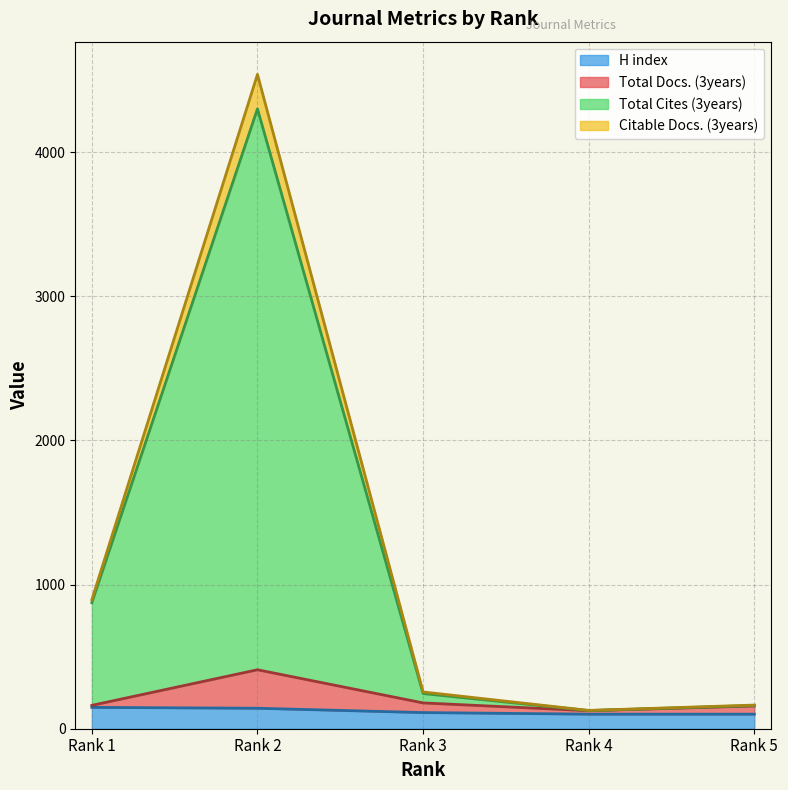

How many lines are shown in the chart?

4